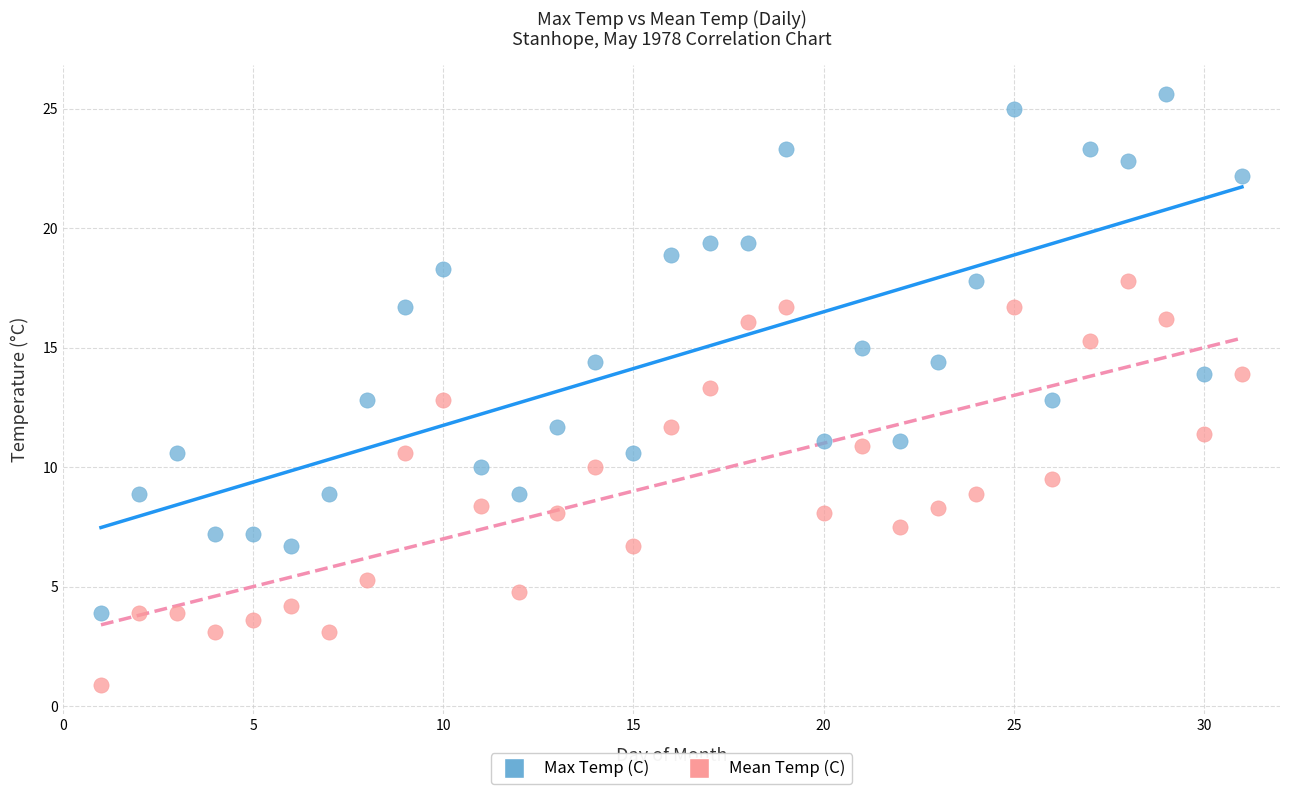

Which series reaches the minimum Y coordinate?

Mean Temp (C)